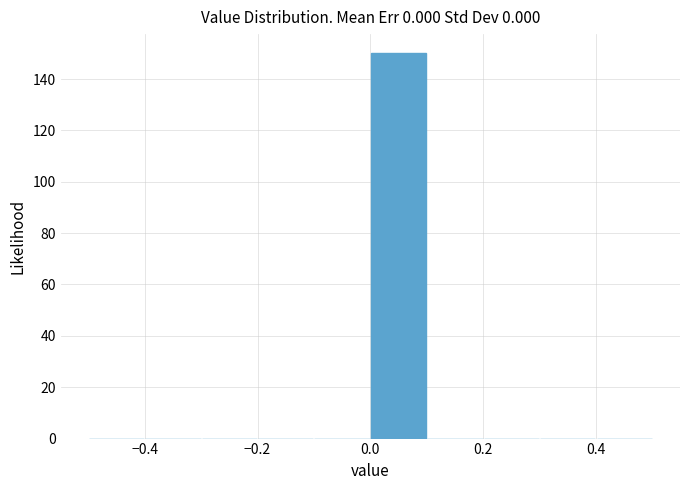

Reading left to right, transcribe this chart: for each bar, give the range it covers on the x-axis and its height. The values are not printed on the chart, so give them approximately, as read against the axis.

-0.5 to -0.4: 0
-0.4 to -0.3: 0
-0.3 to -0.2: 0
-0.2 to -0.1: 0
-0.1 to 0.0: 0
0.0 to 0.1: 150
0.1 to 0.2: 0
0.2 to 0.3: 0
0.3 to 0.4: 0
0.4 to 0.5: 0